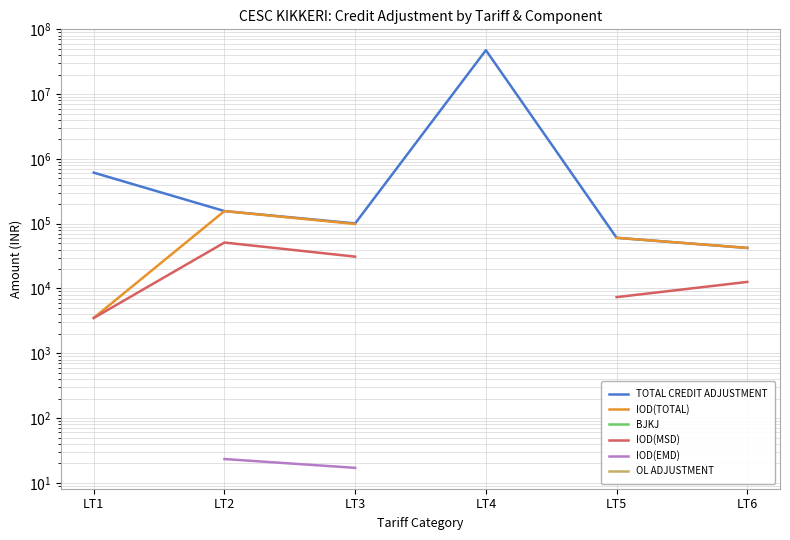

True or false: TOTAL CREDIT ADJUSTMENT and IOD(EMD) intersect in this chart.

False